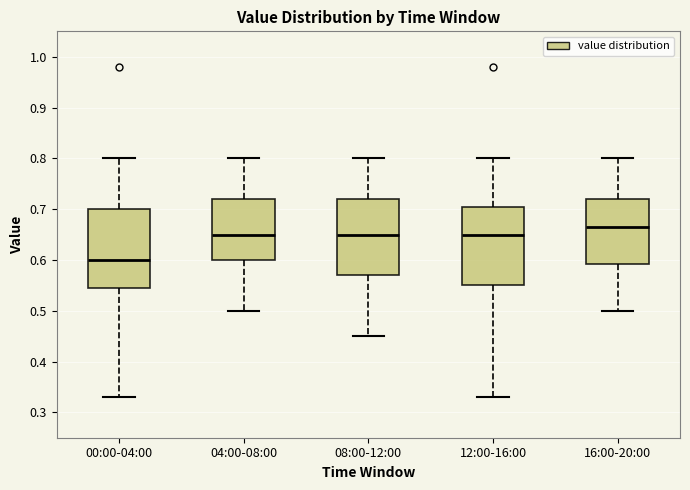

Reading left to right, transcribe this box plot: for each box, give where its median line is, the range the box spans, and where its two whiskers end, as read against the y-axis. The values are not printed on the chart, so give them approximately, as read against the axis.

00:00-04:00: median 0.60, box 0.55 to 0.70, whiskers 0.33 to 0.80
04:00-08:00: median 0.65, box 0.60 to 0.72, whiskers 0.50 to 0.80
08:00-12:00: median 0.65, box 0.57 to 0.72, whiskers 0.45 to 0.80
12:00-16:00: median 0.65, box 0.55 to 0.71, whiskers 0.33 to 0.80
16:00-20:00: median 0.67, box 0.59 to 0.72, whiskers 0.50 to 0.80